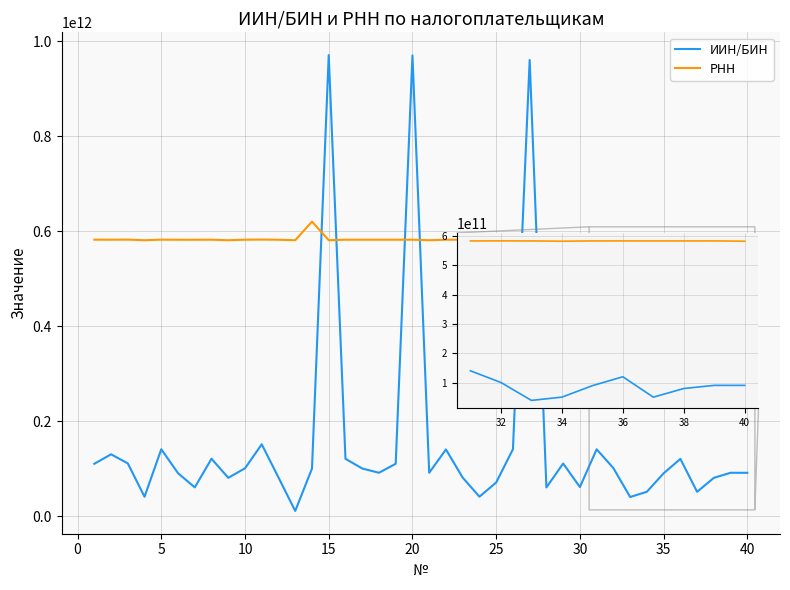

Which series has the largest total across all categories?

РНН